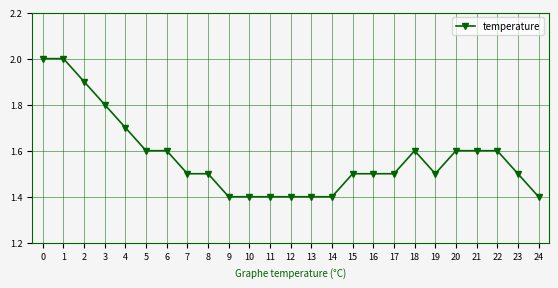

What is the average value?

1.6